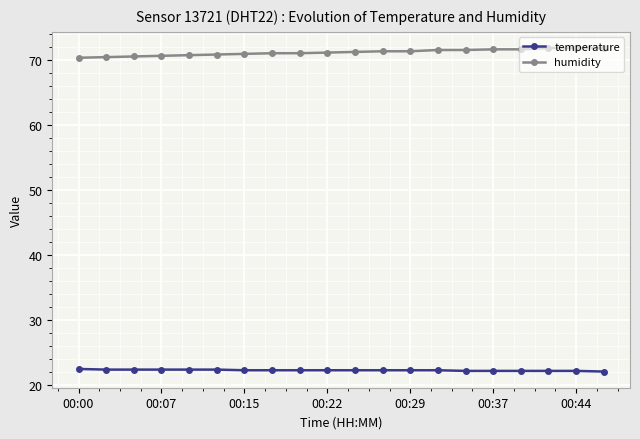

What is the value of the humidity point at the 19th from the left?

71.9